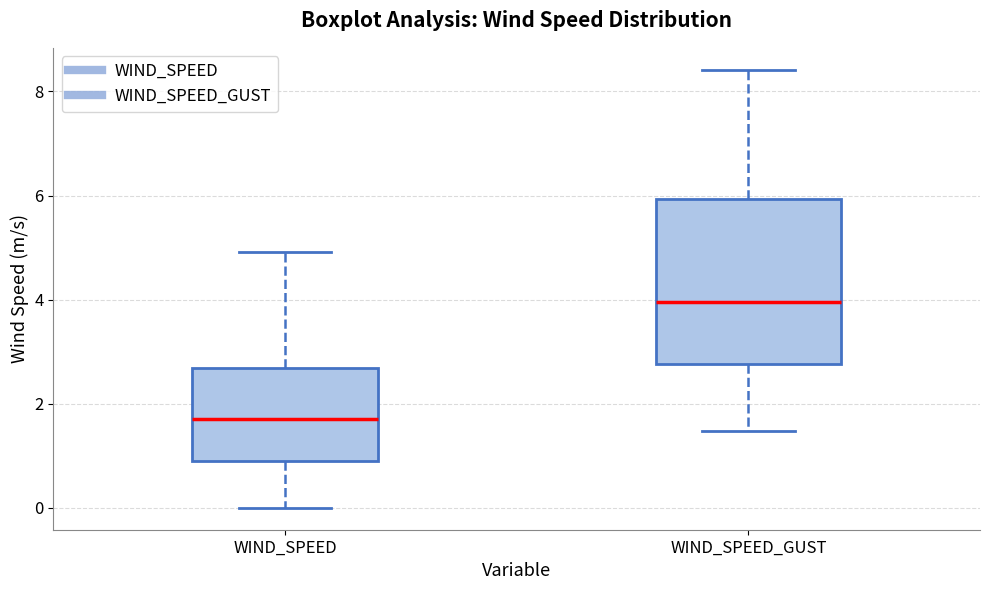

Where does the median line of the box for WIND_SPEED_GUST sit on the y-axis? The values are not printed on the chart, so give them approximately, as read against the axis.

4.0